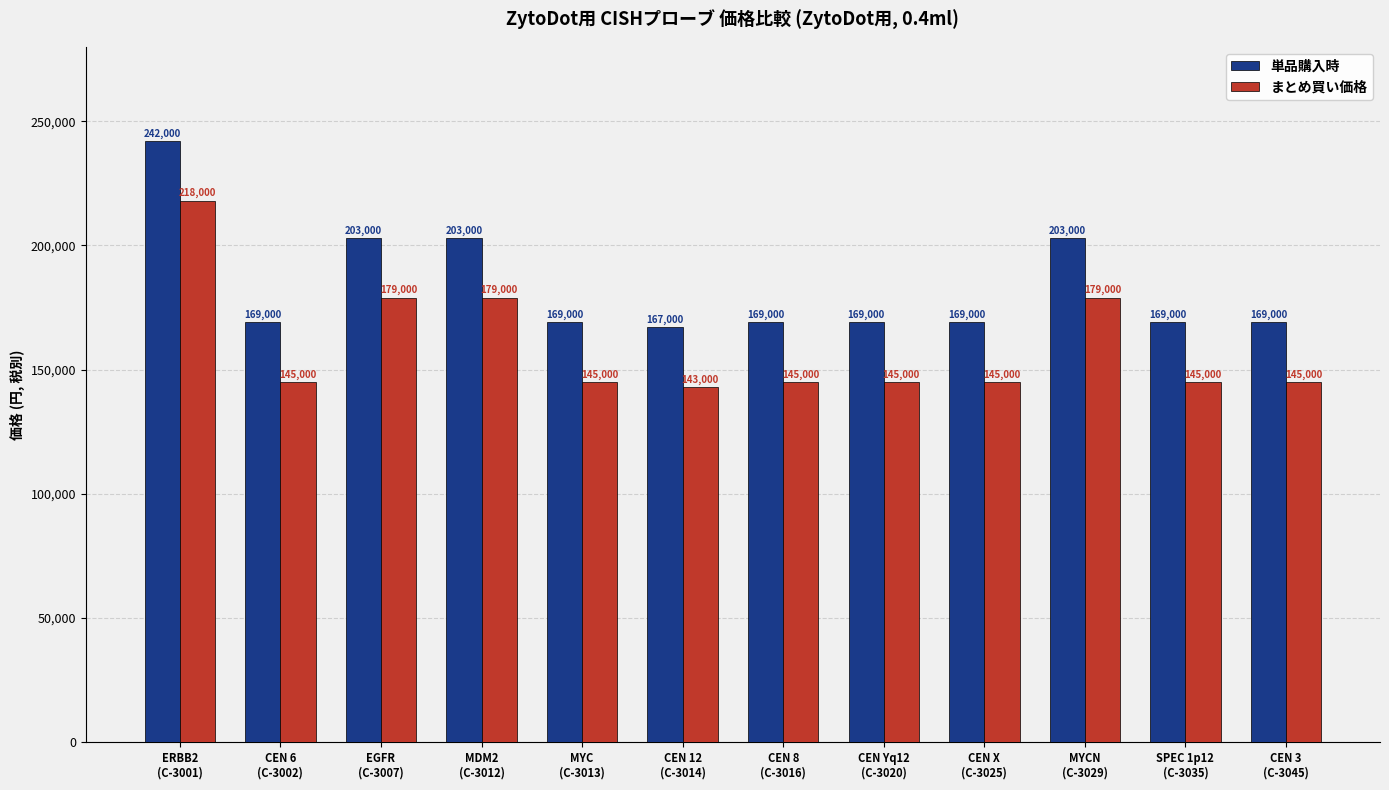

Is it true that まとめ買い価格 equals 98341 at CEN X
(C-3025)?

False